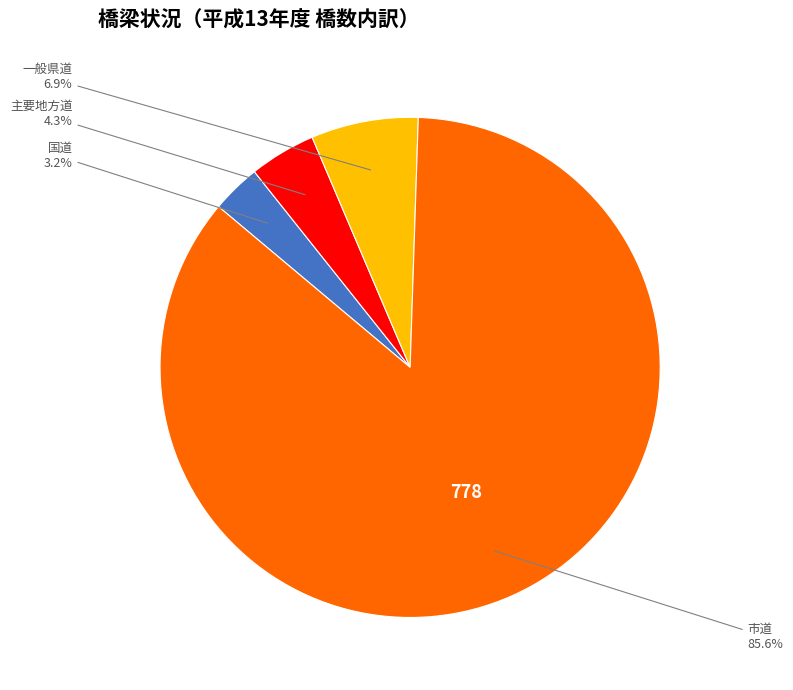

Is there any slice that represents more than half of the pie?

Yes